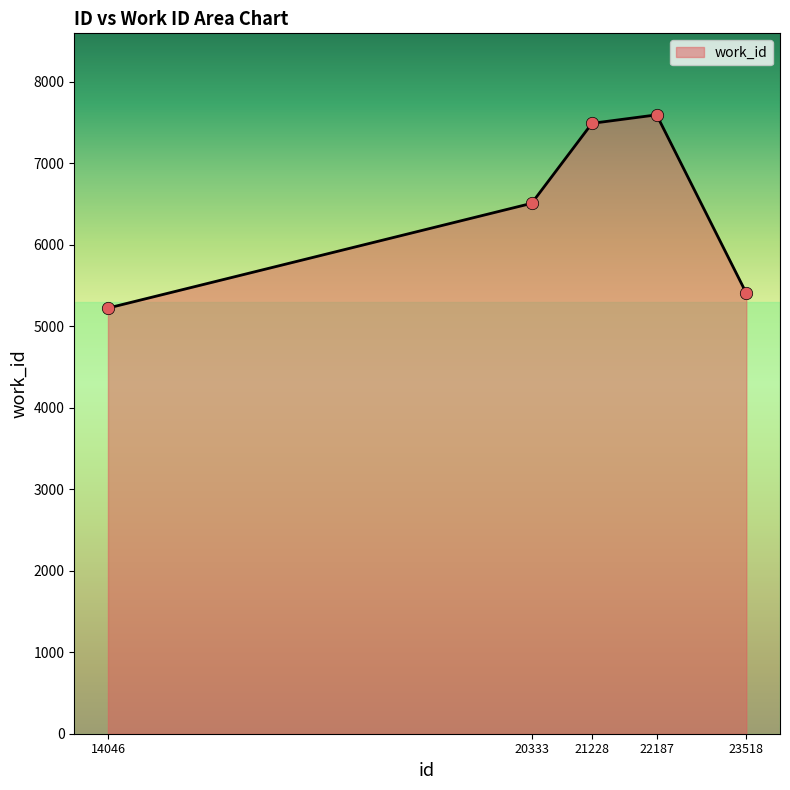

What is the change in value from 20333 to 22187?

+1085